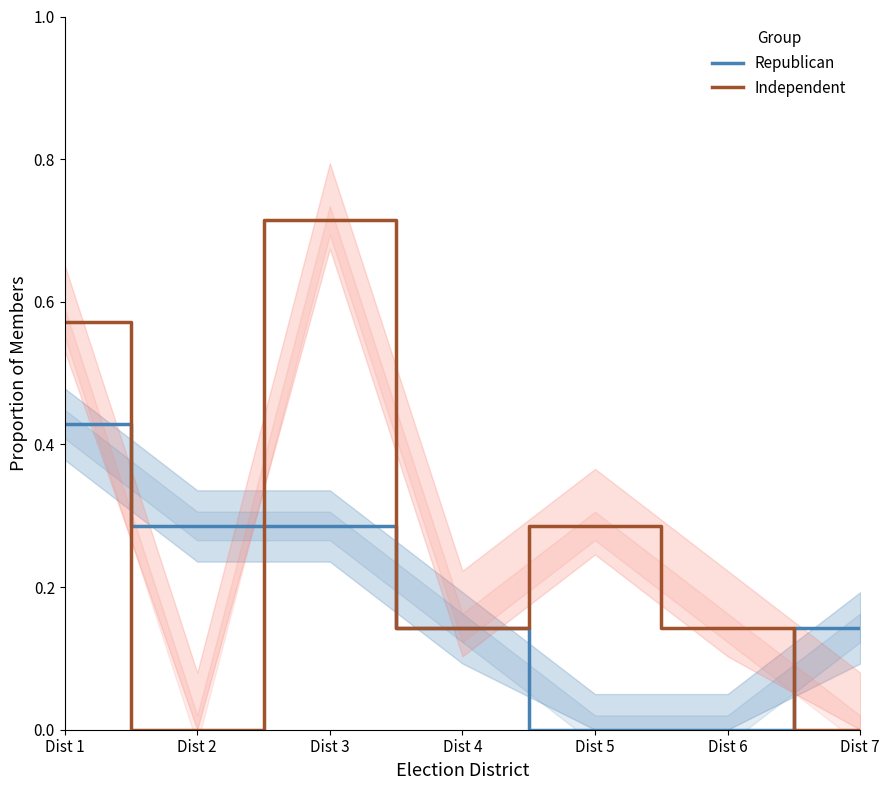

The Republican series shows 0.5 at Dist 3. True or false?

False